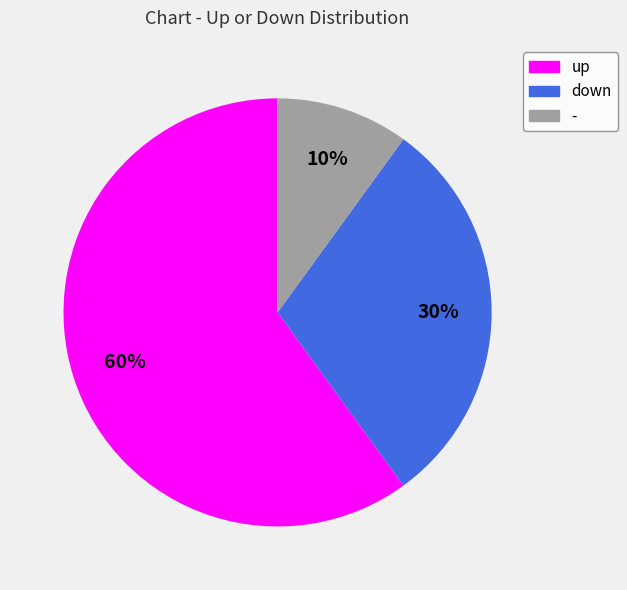

True or false: up accounts for 67% of the total.

False